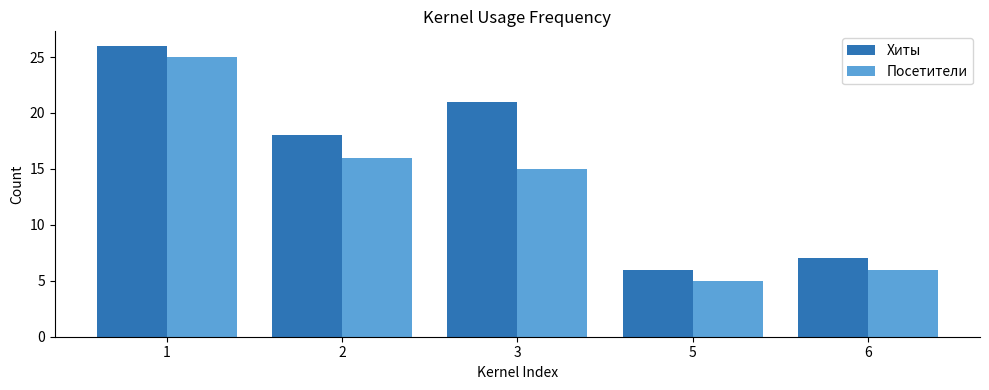

Between 1 and 3, which series saw the biggest shift?

Посетители